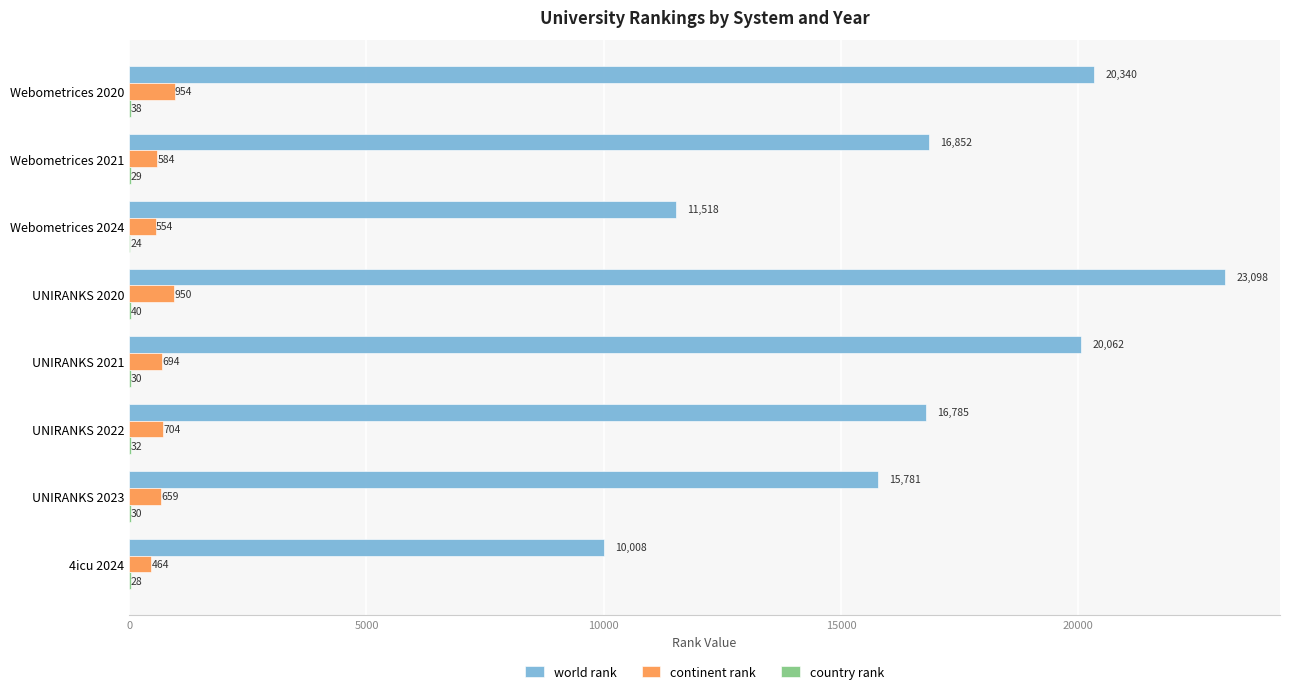

Is it true that continent rank equals 464 at 4icu 2024?

True